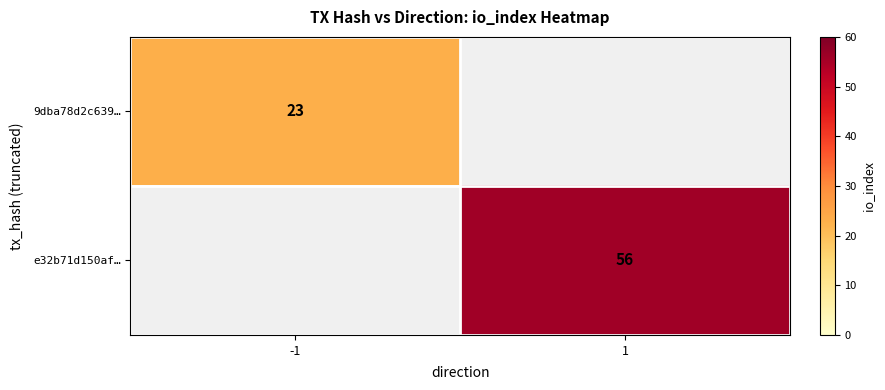

The 9dba78d2c639… series shows 7 at -1. True or false?

False